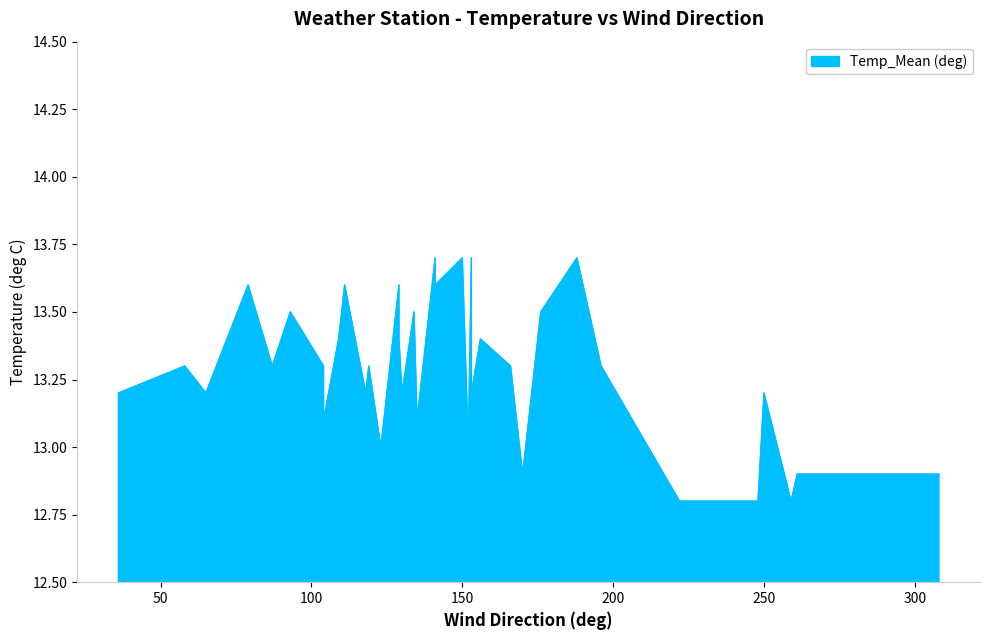

What value does the data have at 33?

12.9